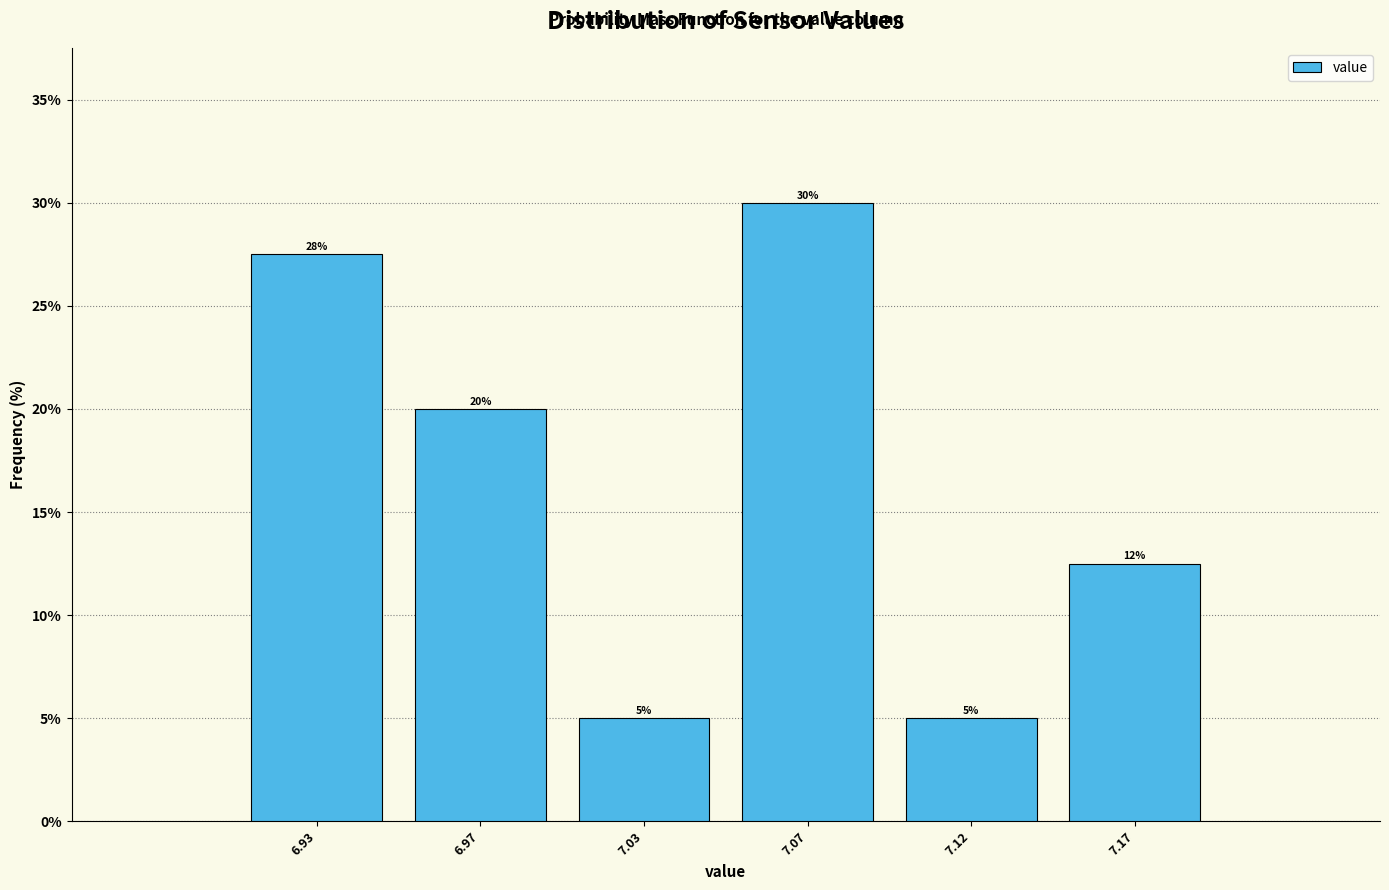

What is the sum of all values?

100.0